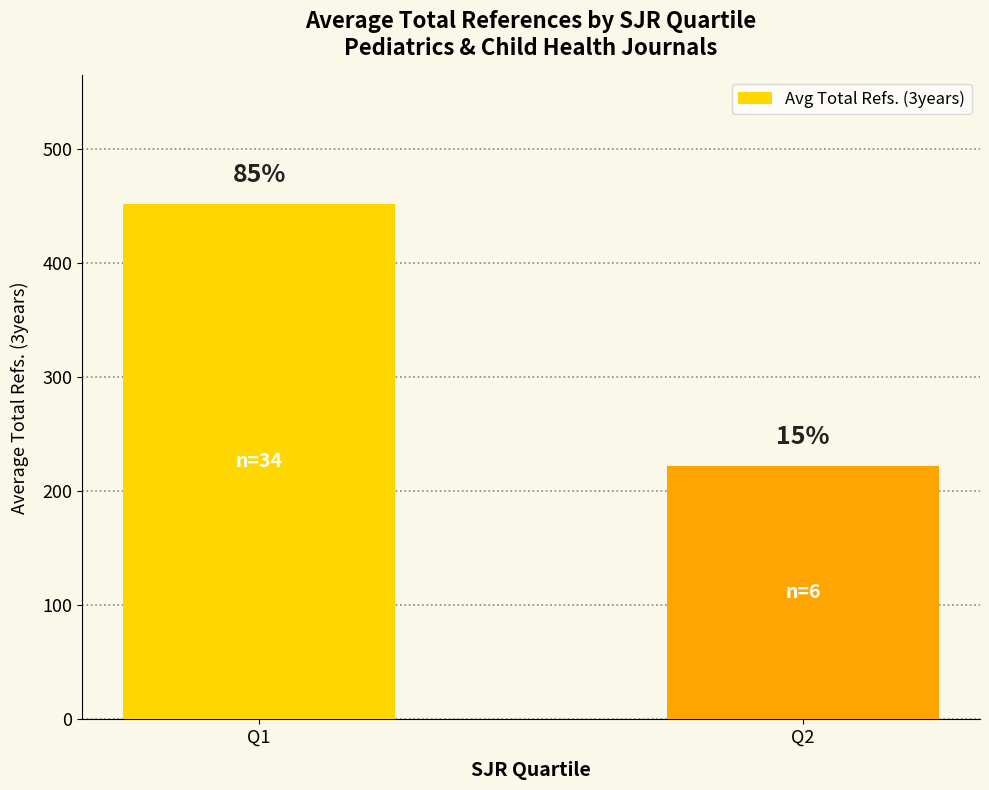

List the labels in order of value, largest first.

Q1, Q2